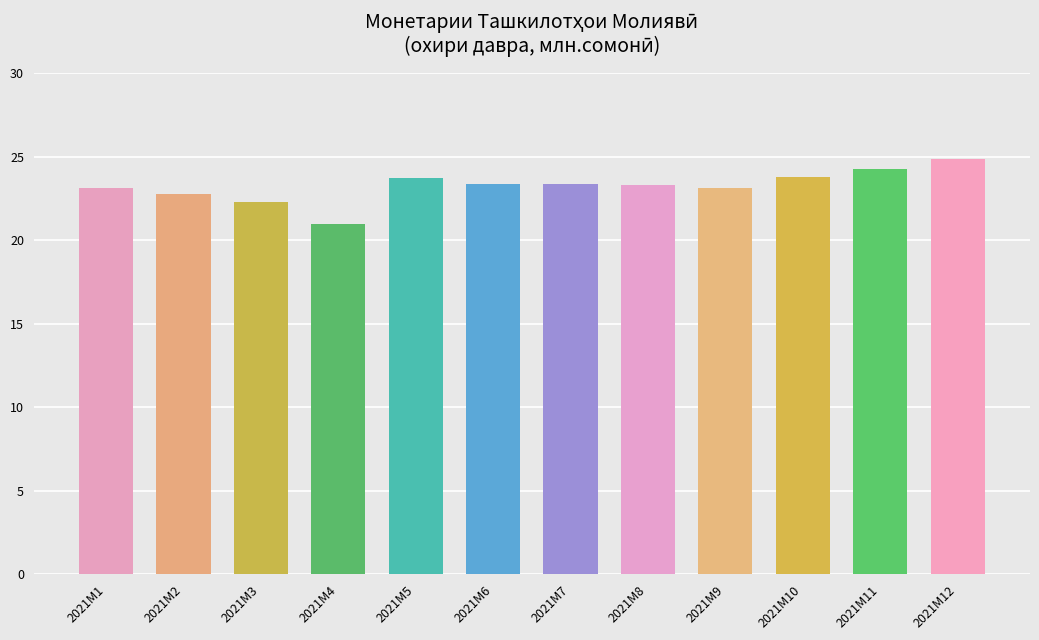

What is the approximate value at 2021M2?

22796.6